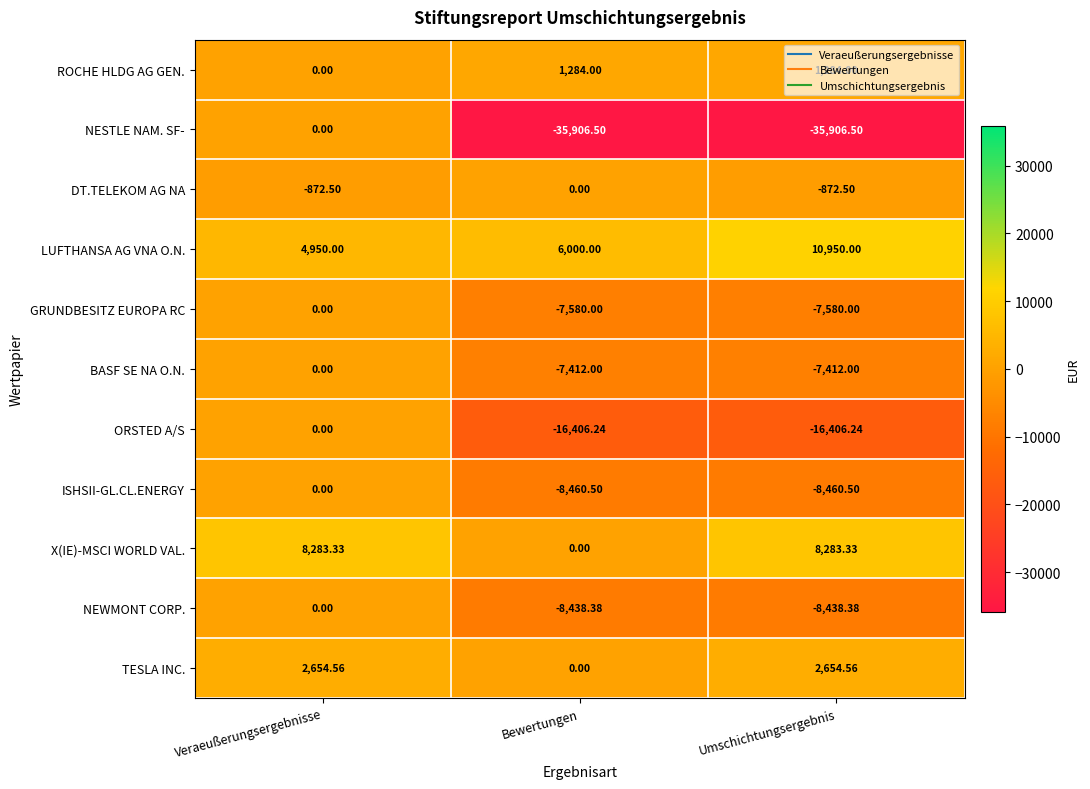

At which label does LUFTHANSA AG VNA O.N. reach its minimum?

Veraeußerungsergebnisse